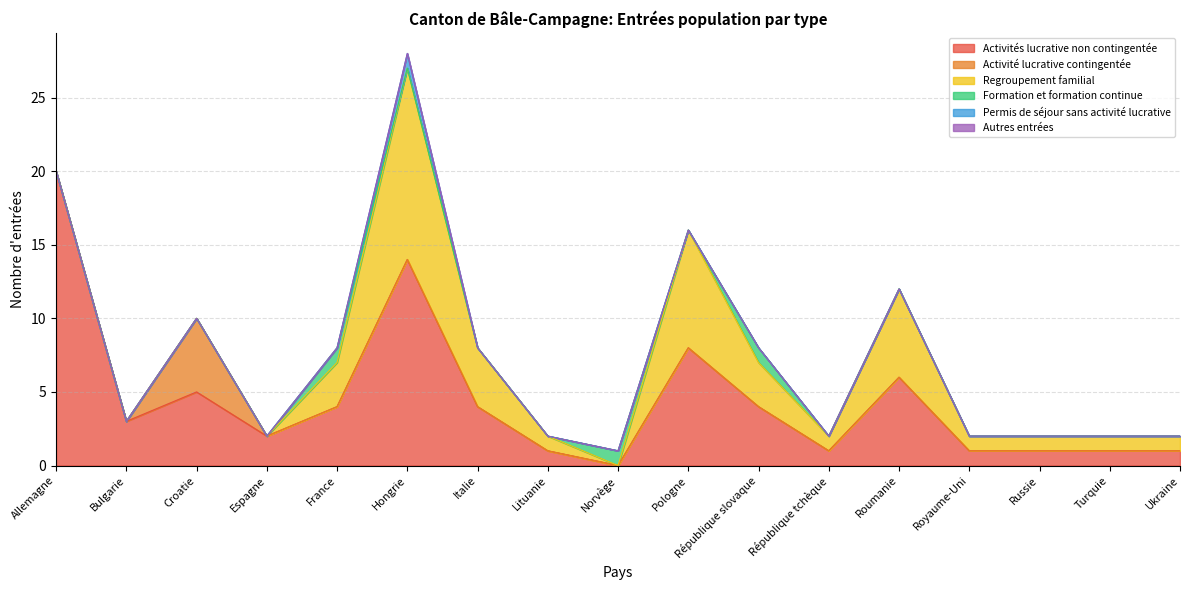

How many Formation et formation continue values are between 0 and 1?

17